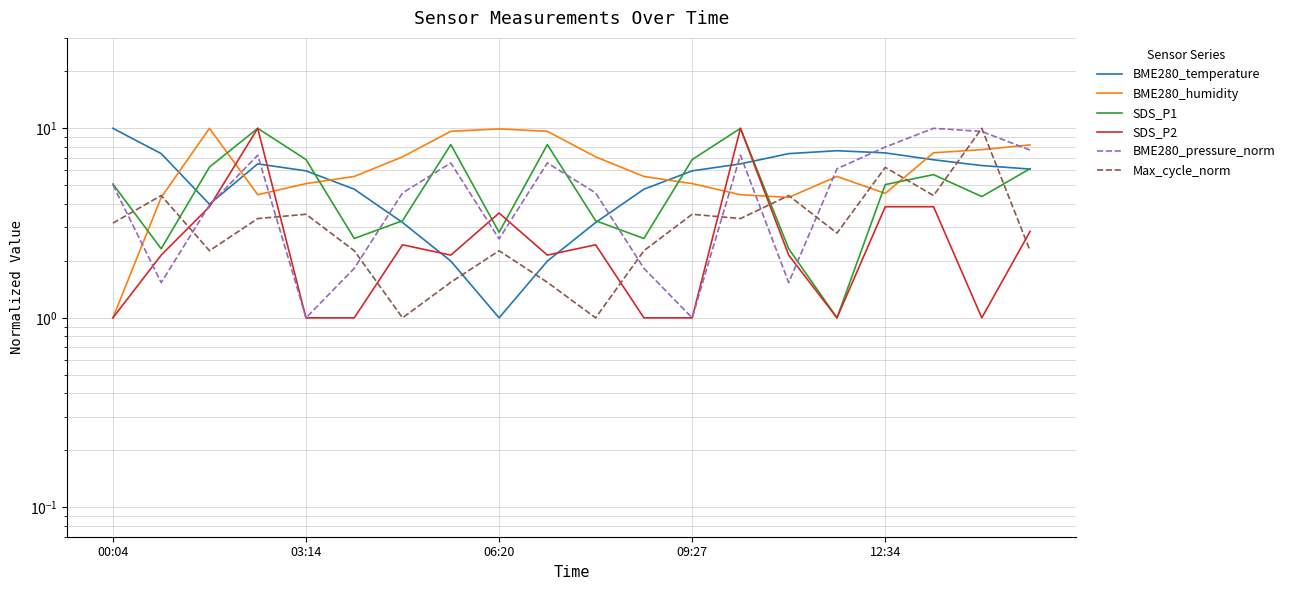

Which series has the widest spread of values?

BME280_temperature